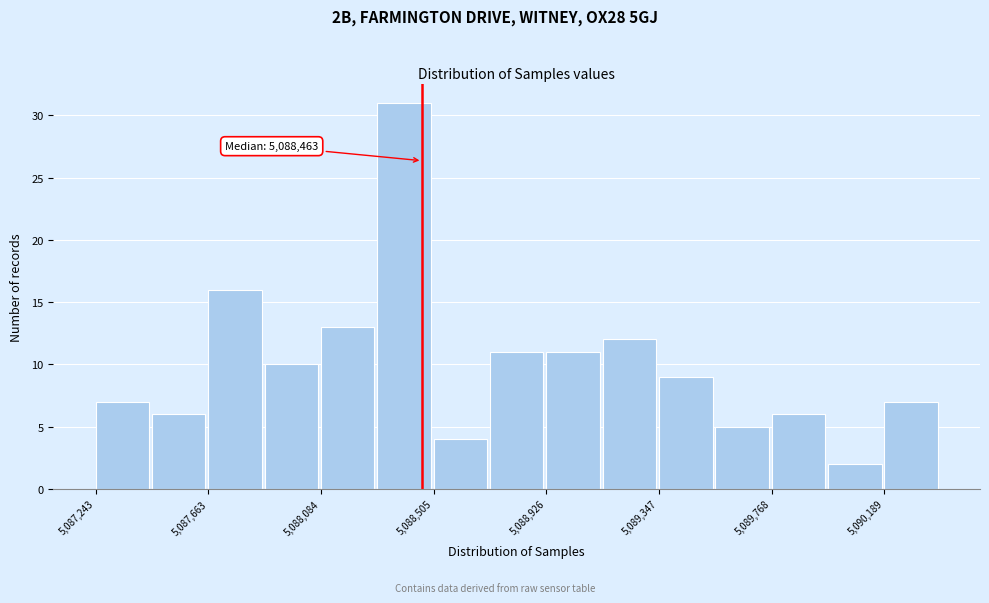

Over which range of the x-axis is the bar tallest?

5088300 to 5088500